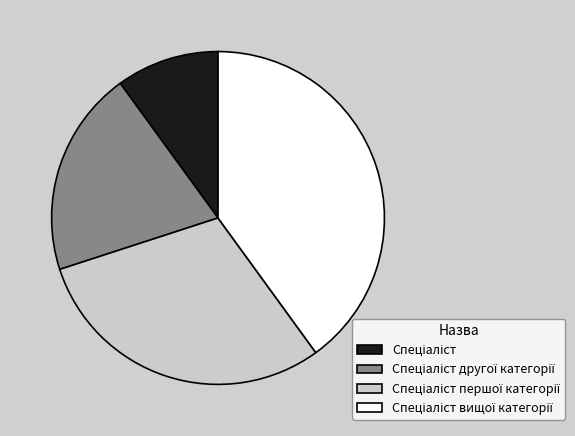

Is there any slice that represents more than half of the pie?

No